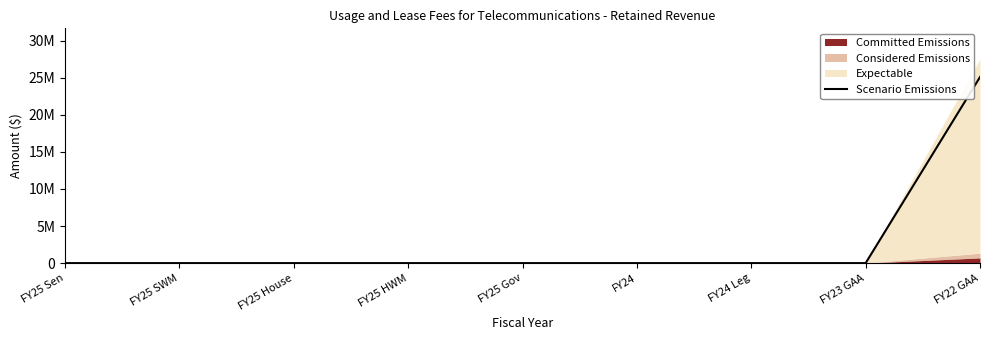

Rank the categories by value from highest to lowest.

FY22 GAA, FY25 Sen, FY25 SWM, FY25 House, FY25 HWM, FY25 Gov, FY24, FY24 Leg, FY23 GAA